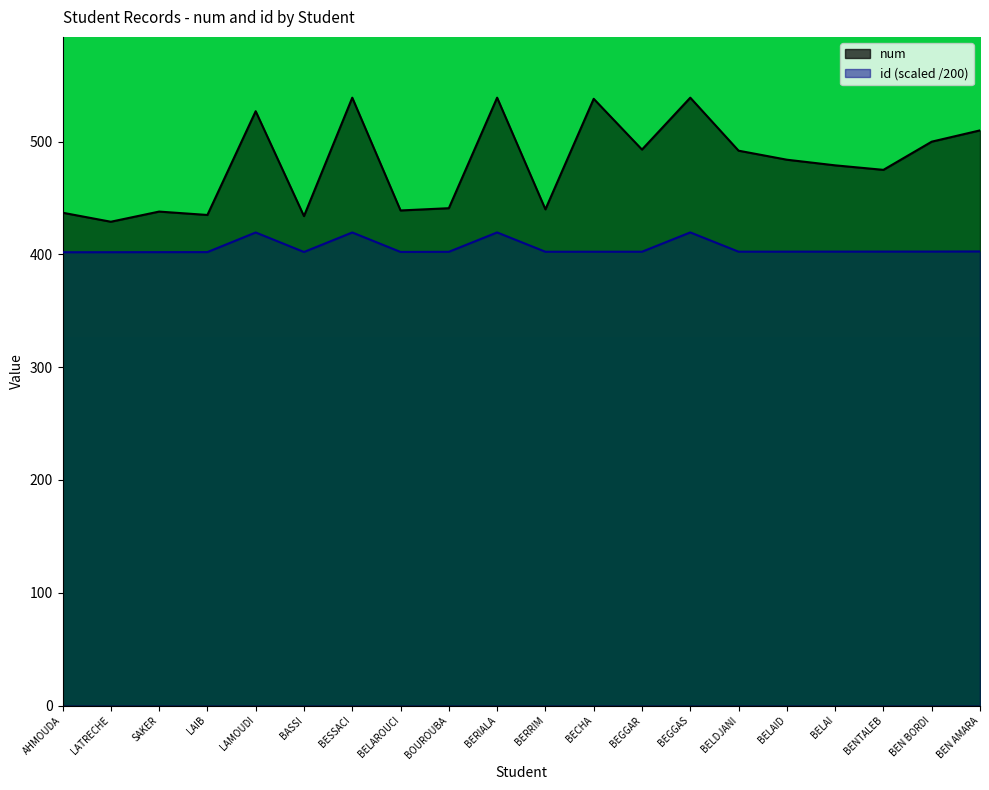

Rank the series by their maximum value, from lowest to highest.

id, num